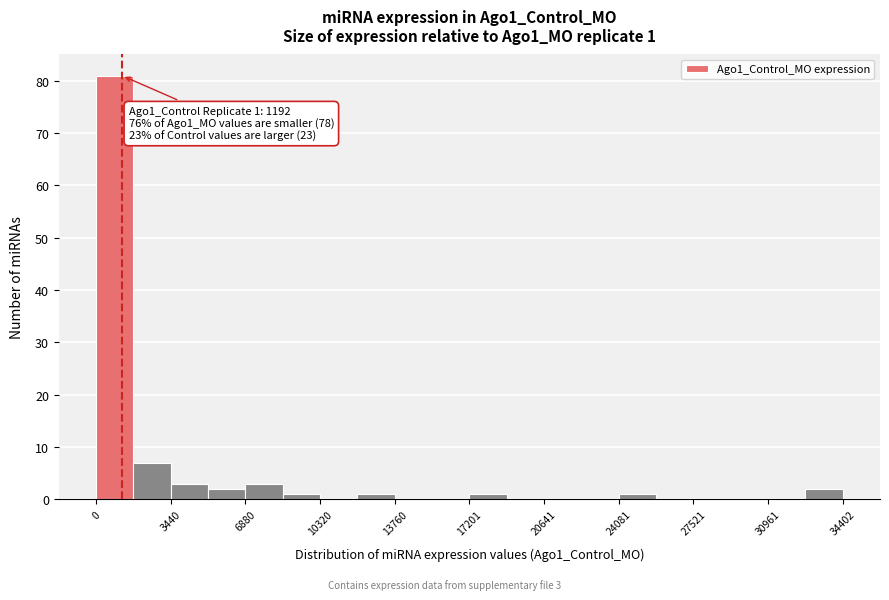

Around what value on the x-axis is the tallest bar? Give the approximate position of its centre, as read against the axis.

1000